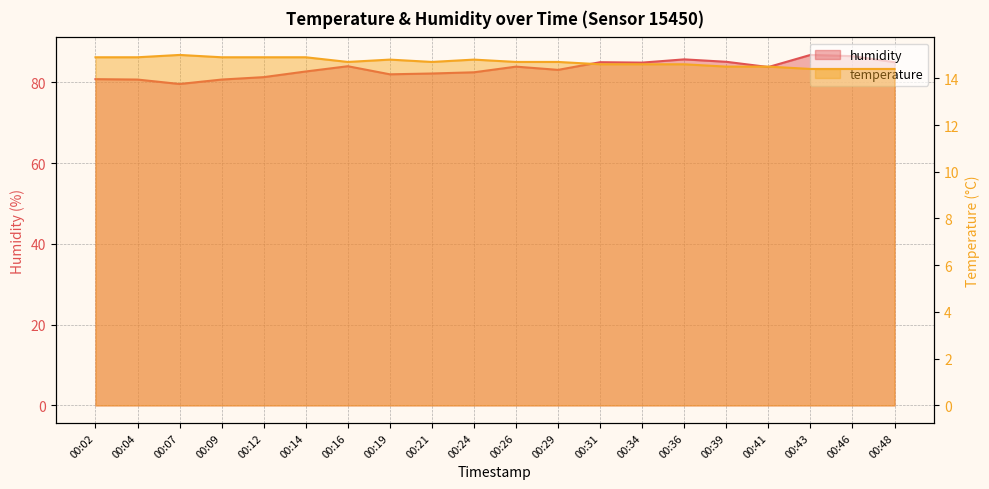

Reading right to left, list all the values displayed in this chart.

temperature: 00:48=14.4	00:46=14.4	00:43=14.4	00:41=14.5	00:39=14.5	00:36=14.6	00:34=14.6	00:31=14.6	00:29=14.7	00:26=14.7	00:24=14.8	00:21=14.7	00:19=14.8	00:16=14.7	00:14=14.9	00:12=14.9	00:09=14.9	00:07=15.0	00:04=14.9	00:02=14.9
humidity: 00:48=85.0	00:46=86.5	00:43=86.8	00:41=83.8	00:39=85.1	00:36=85.7	00:34=84.9	00:31=85.0	00:29=83.1	00:26=83.9	00:24=82.5	00:21=82.2	00:19=82.0	00:16=84.0	00:14=82.7	00:12=81.3	00:09=80.7	00:07=79.6	00:04=80.7	00:02=80.8